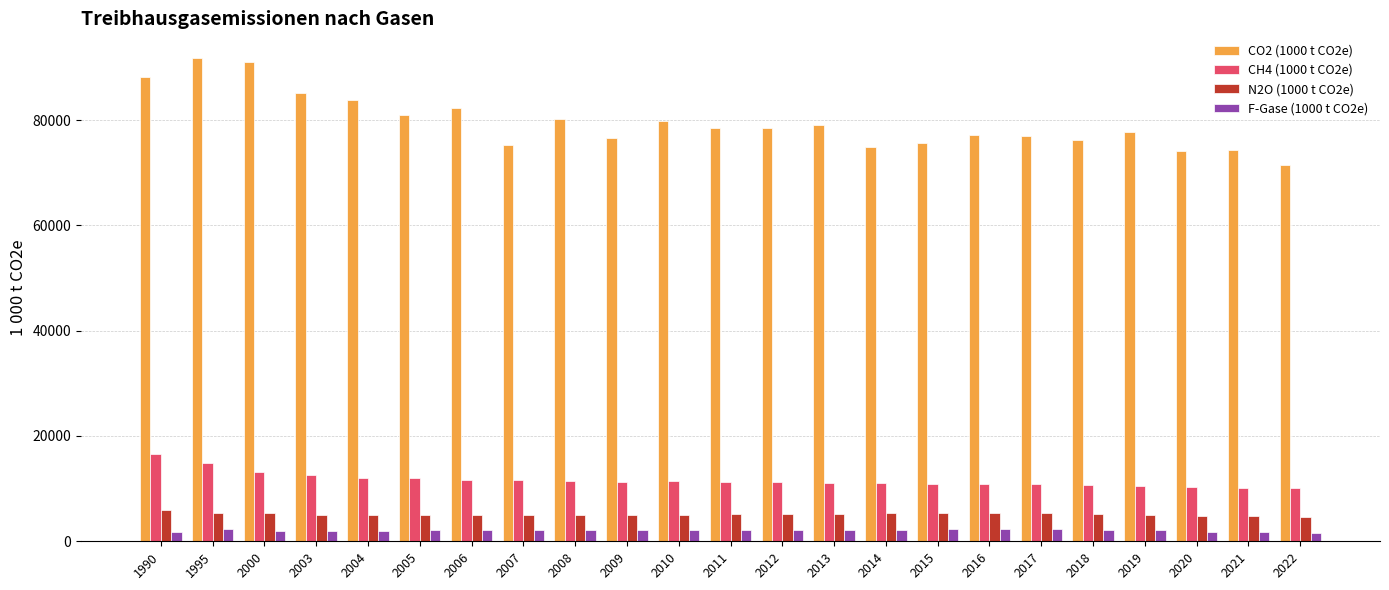

What is the difference between the maximum and second lowest values in the CO2 (1000 t CO2e) series?

17724